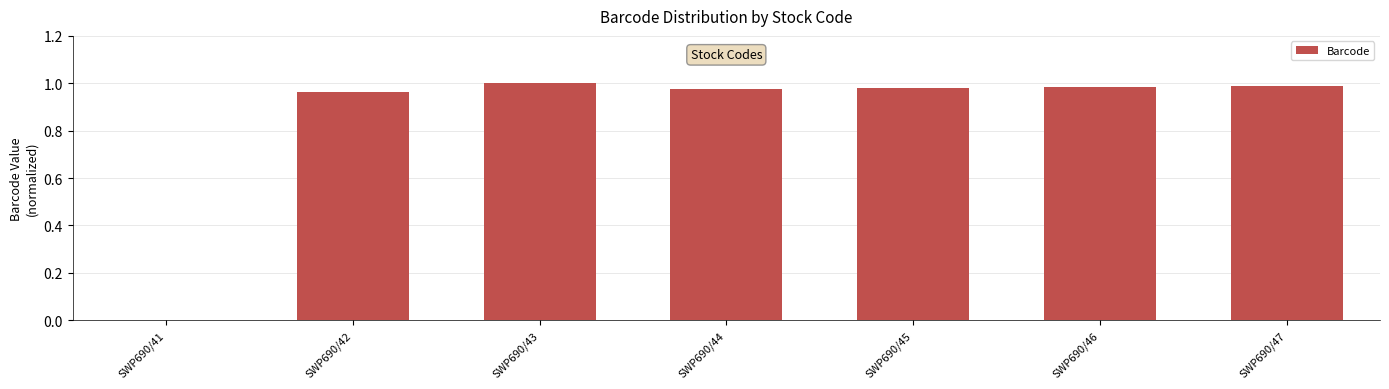

What is the sum of the values at SWP690/47 and SWP690/45?

2.0